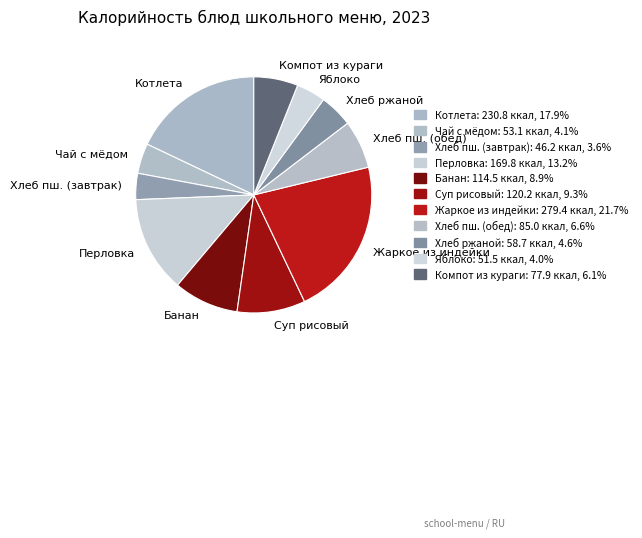

Which slice is the largest?

Жаркое из индейки